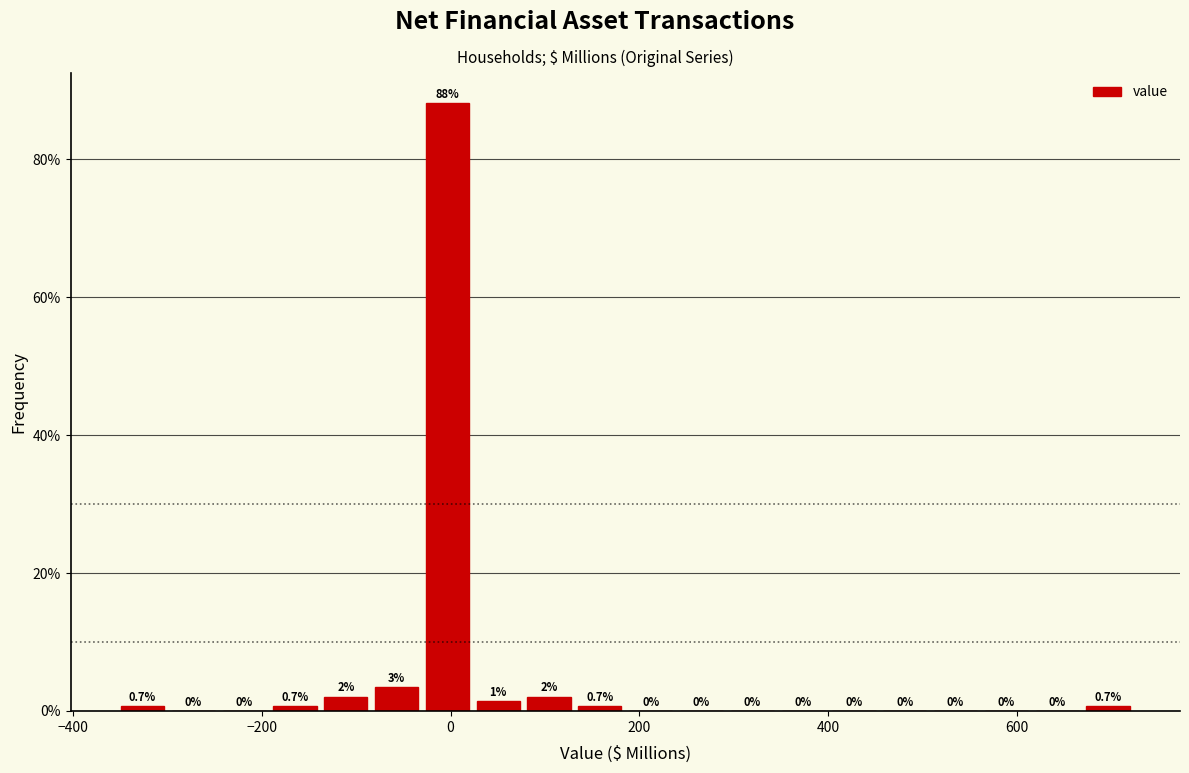

Read against the x-axis, roughly where is the centre of the tallest bar?

0